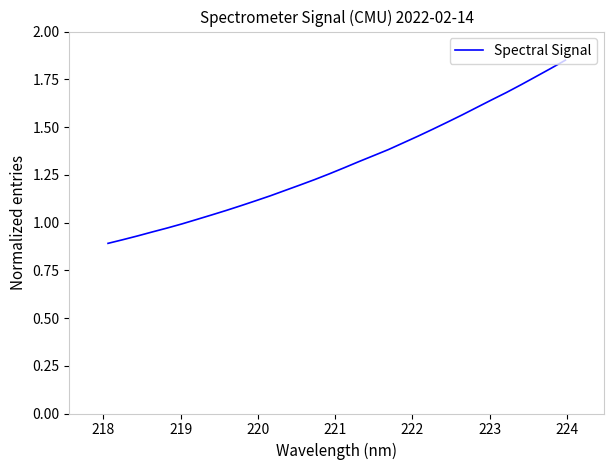

Reading left to right, transcribe all the data shown in this chart.

0.9	0.9	0.9	1.0	1.0	1.0	1.0	1.0	1.1	1.1	1.1	1.1	1.2	1.2	1.2	1.3	1.3	1.3	1.4	1.4	1.4	1.5	1.5	1.5	1.6	1.6	1.6	1.7	1.7	1.8	1.8	1.9